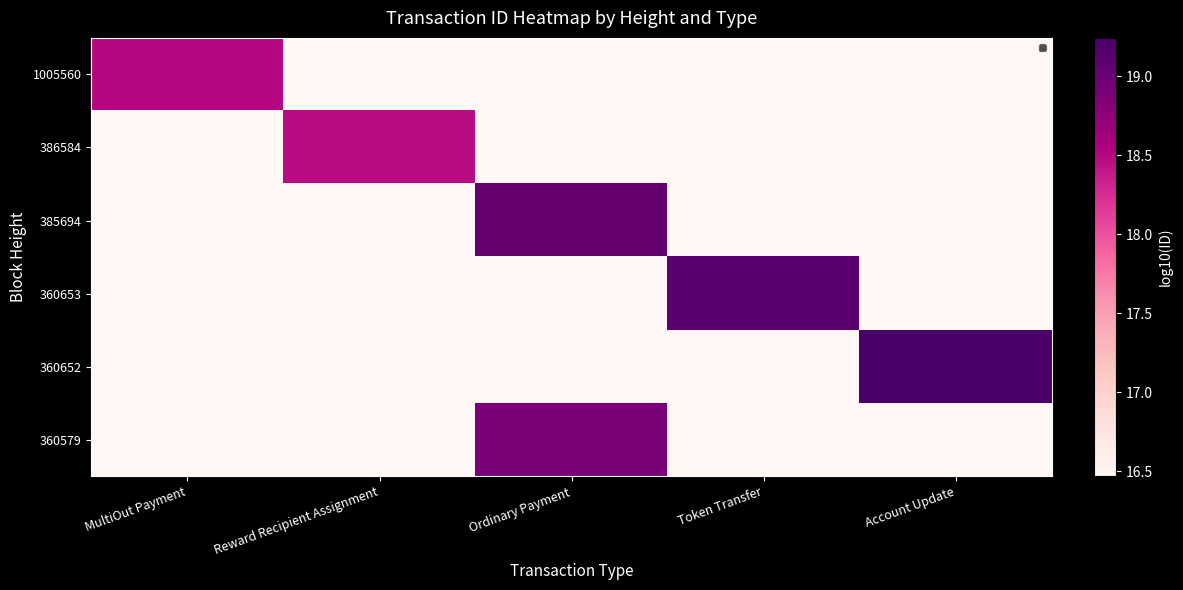

What is the minimum value shown in the chart?

16.5